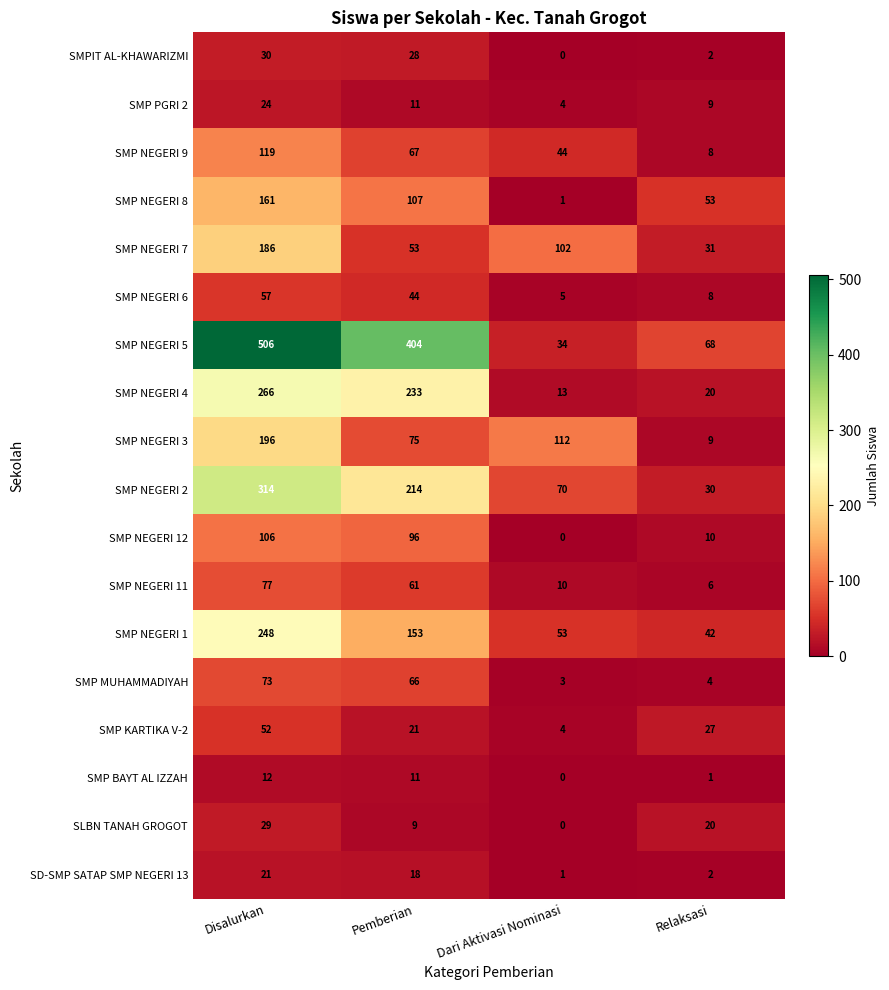

What is the difference between the maximum and minimum values in the SMP NEGERI 11 series?

71